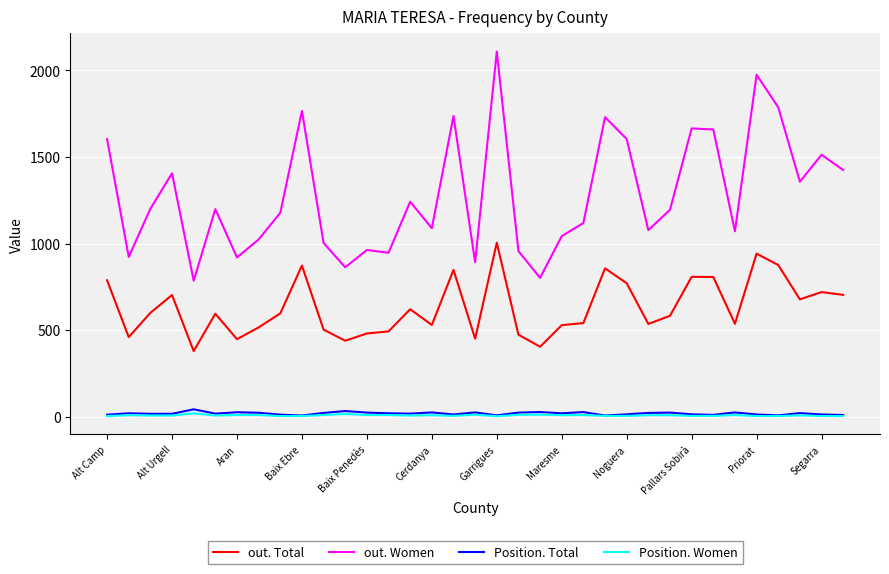

Which series has the largest range (max minus min)?

out. Women